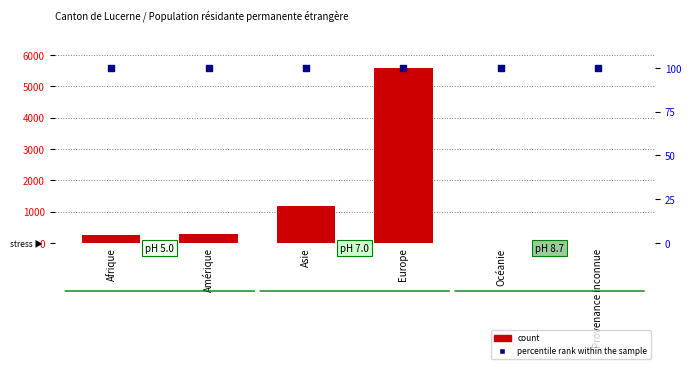

At which category is the sum across all series the highest?

Europe